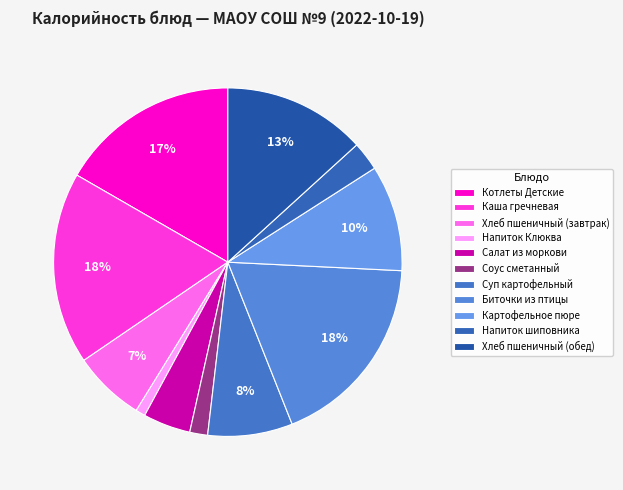

Does any single category account for the majority?

No